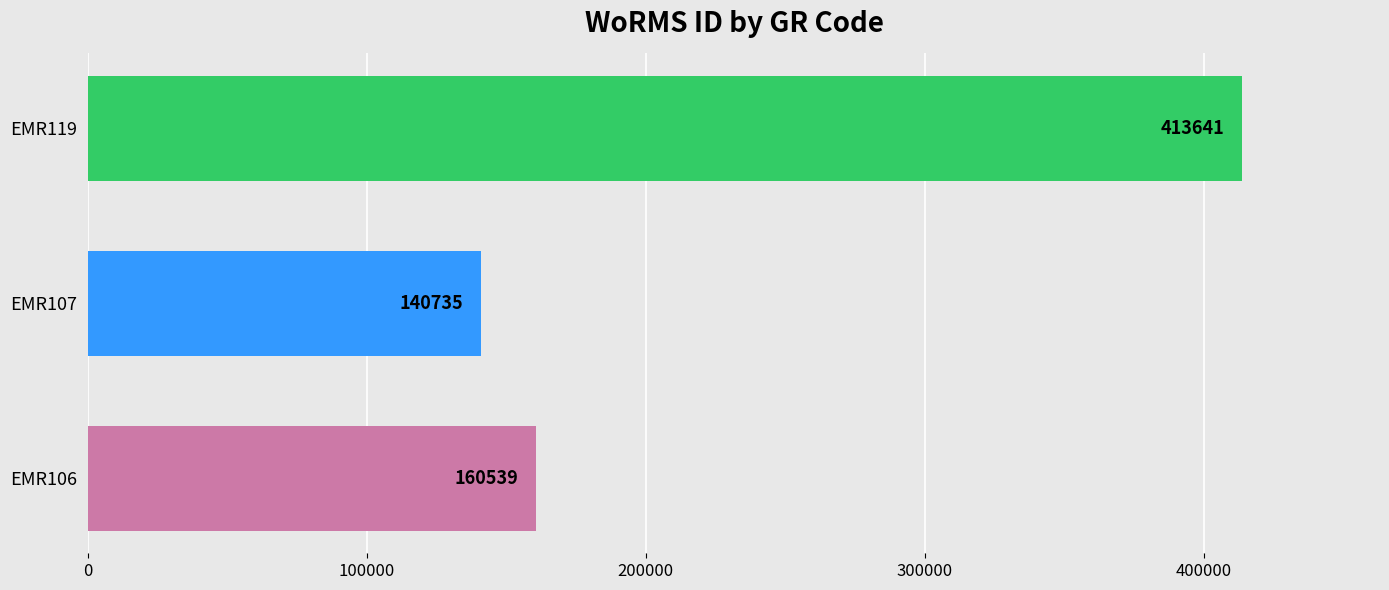

Reading bottom to top, list all the values displayed in this chart.

EMR106=160539	EMR107=140735	EMR119=413641